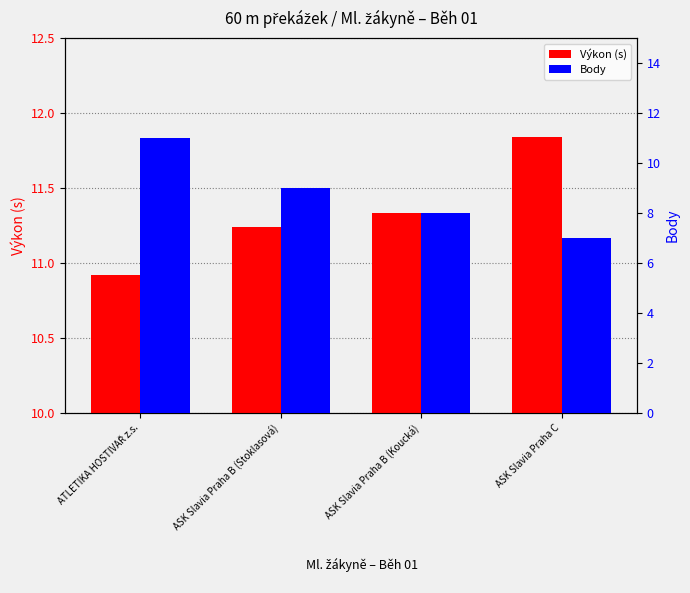

Which series changed the most between ATLETIKA HOSTIVAŘ z.s. and ASK Slavia Praha B (Stoklasová)?

Body